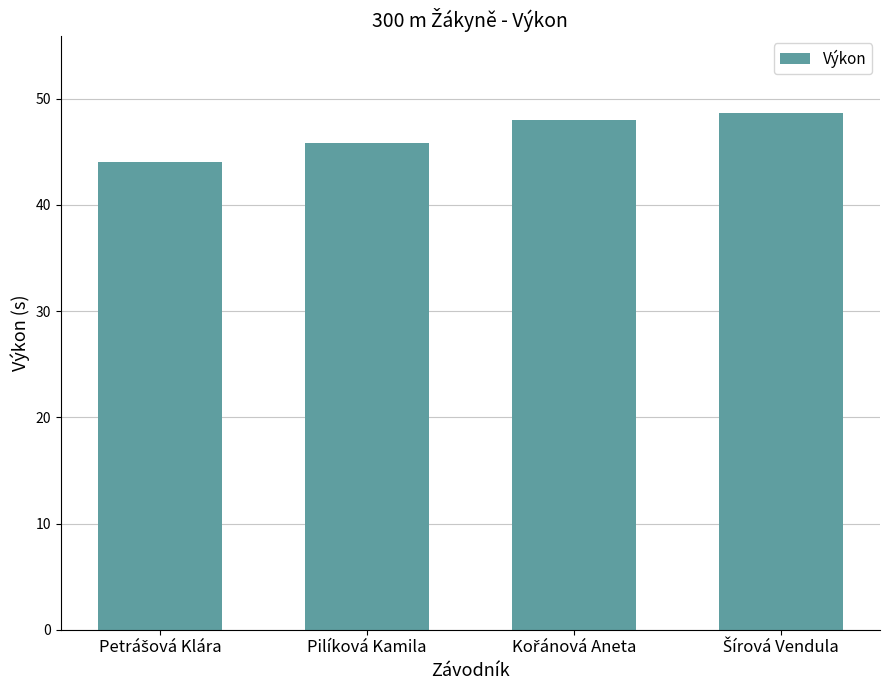

True or false: the data shows 16.8 at Pilíková Kamila.

False